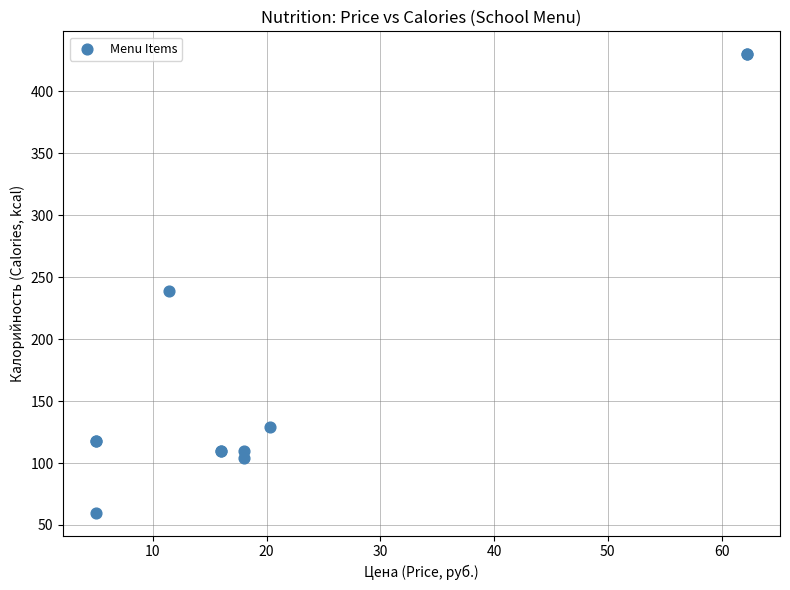

What Y value in the scatter plot is closest to 245?

239